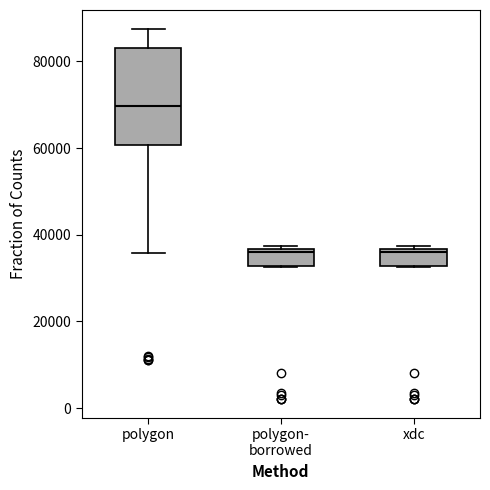

Where is the lower edge of the box for polygon- borrowed on the y-axis? The values are not printed on the chart, so give them approximately, as read against the axis.

32000